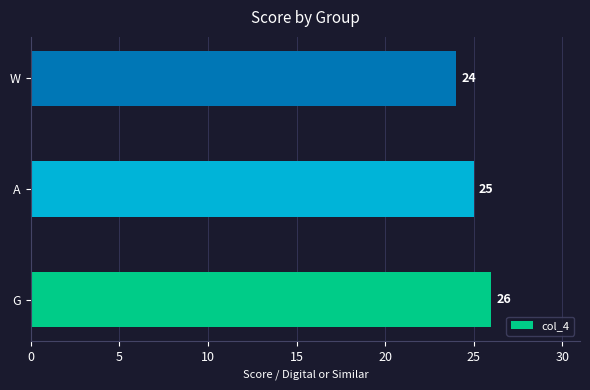

Rank the categories by value from lowest to highest.

W, A, G